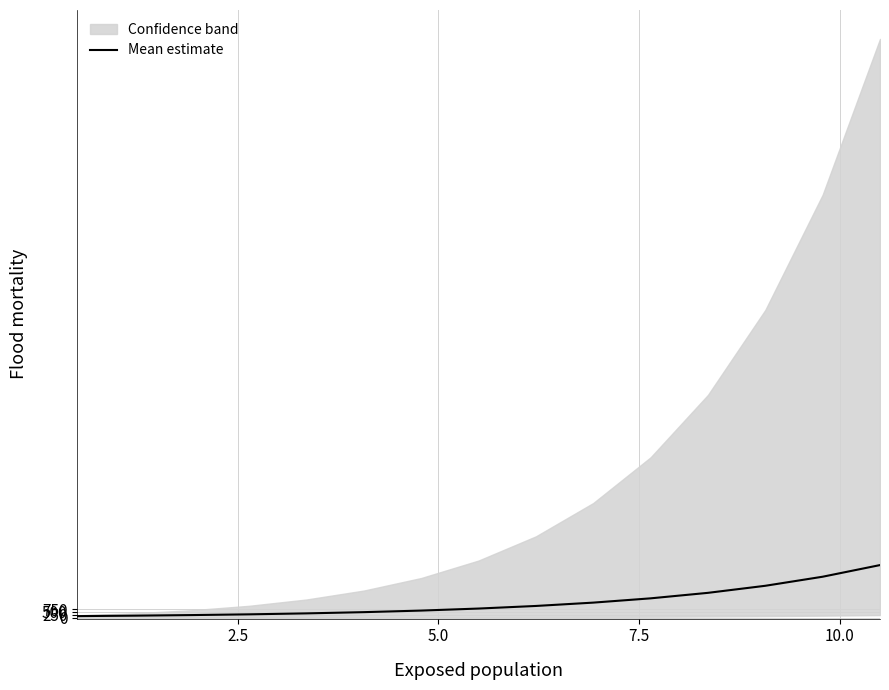

What is the maximum value for Mean estimate?

4603.2